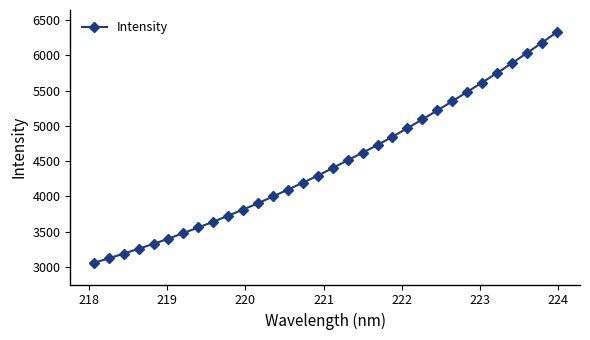

What is the difference between the second highest and minimum values?

3121.1